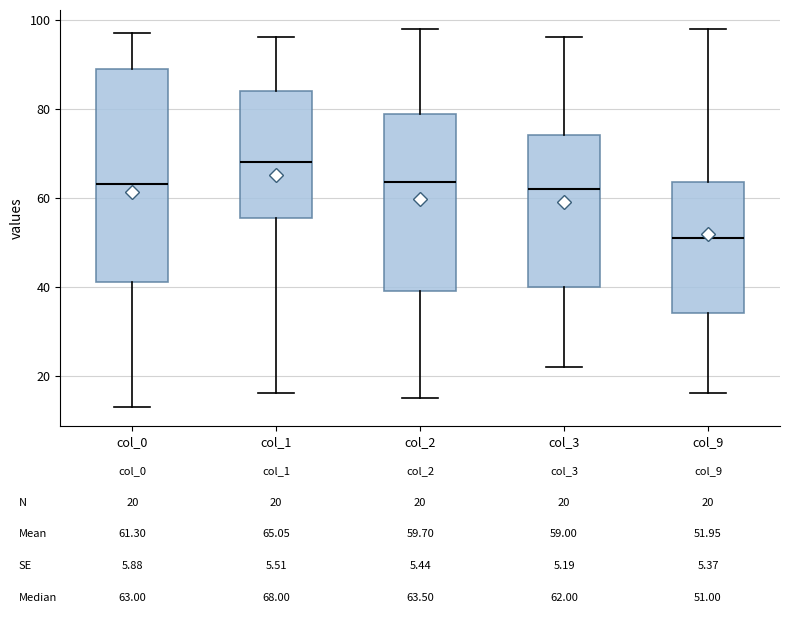

Which box is the tallest, from its lower edge to its upper edge?

col_0